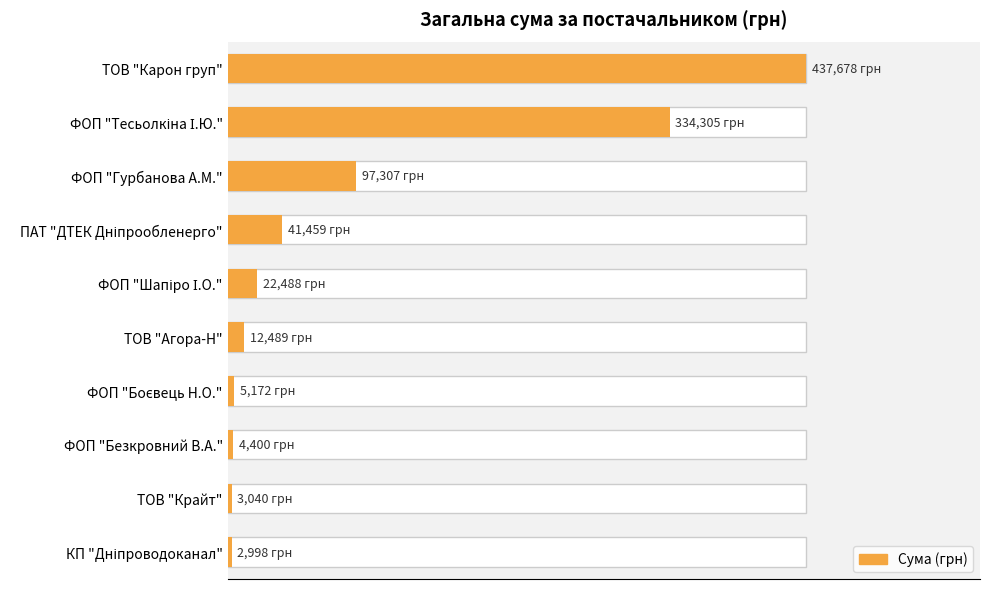

The chart shows a value of 9.5 at ФОП "Гурбанова А.М.". True or false?

False